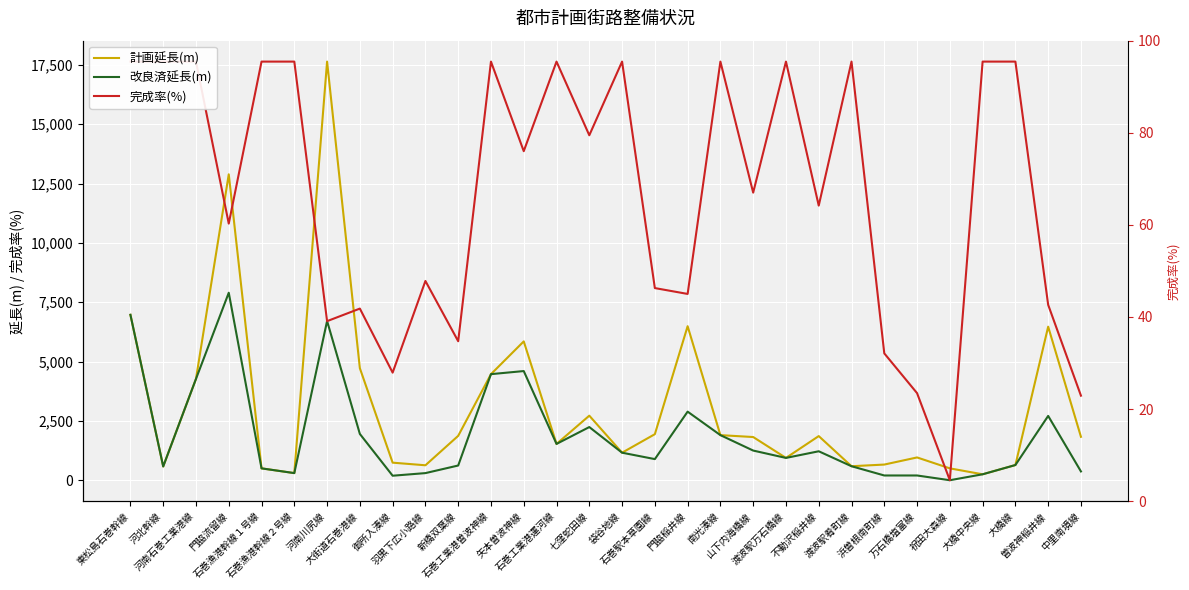

What is the label of the 13th point from the right?

門脇稲井線